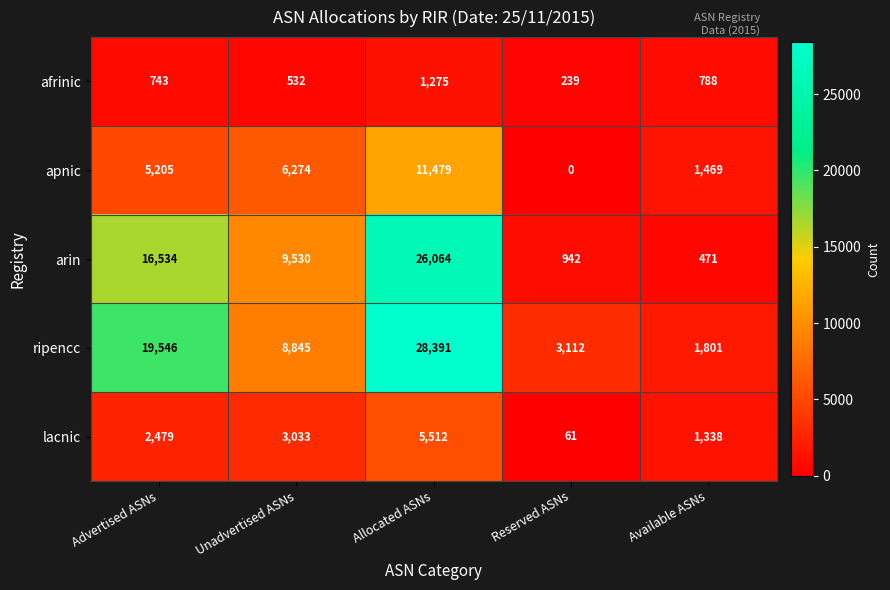

How many categories are shown in the chart?

5